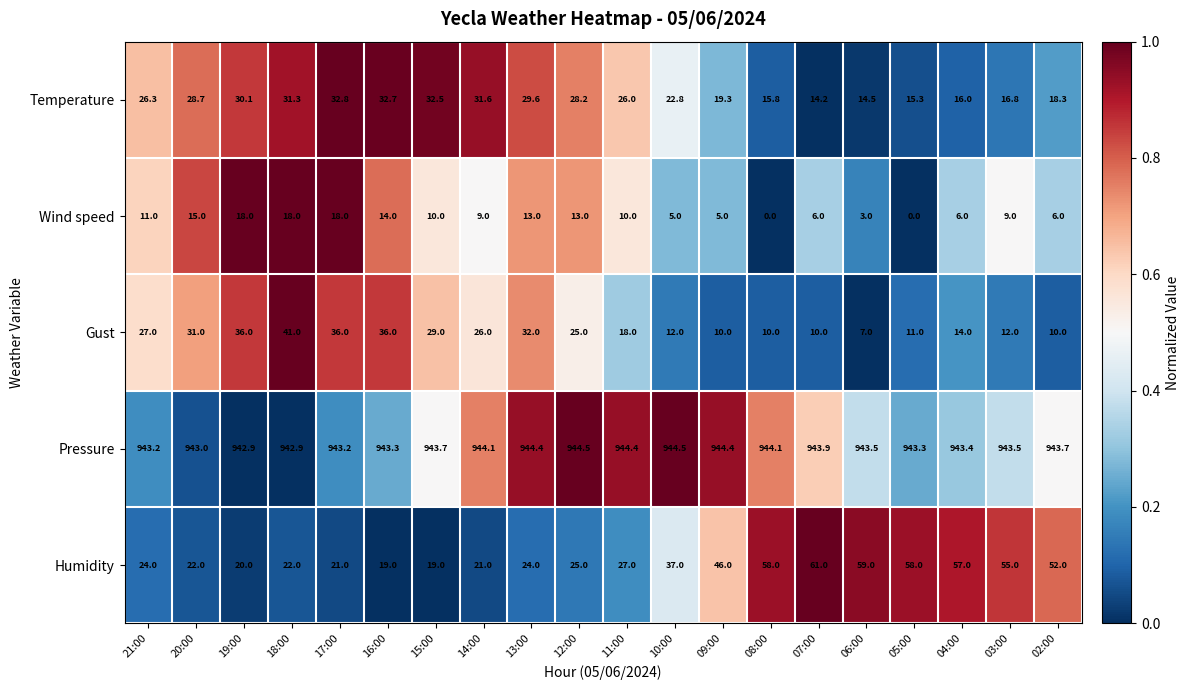

What is the difference between the second highest and minimum values in the Humidity series?

40.0